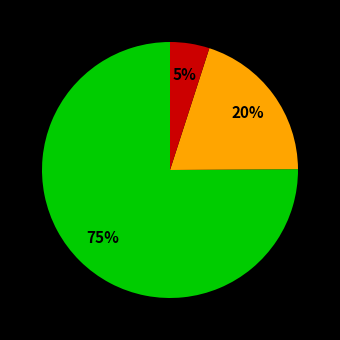

To the nearest percent, what is the difference between the largest and smallest slice percentages?

70%